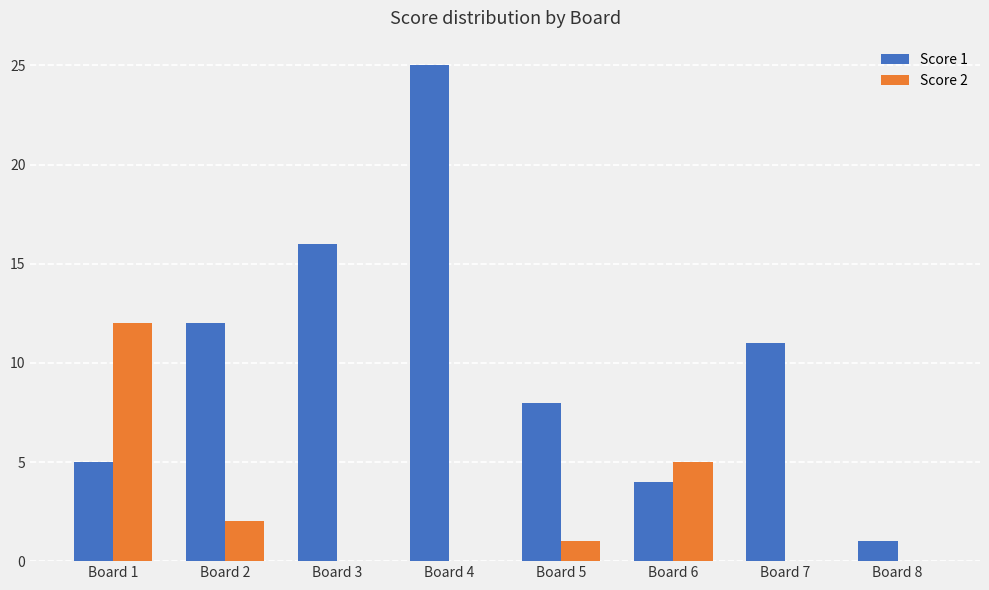

Reading left to right, extract all data points from this chart.

Score 1: Board 1=5	Board 2=12	Board 3=16	Board 4=25	Board 5=8	Board 6=4	Board 7=11	Board 8=1
Score 2: Board 1=12	Board 2=2	Board 3=0	Board 4=0	Board 5=1	Board 6=5	Board 7=0	Board 8=0